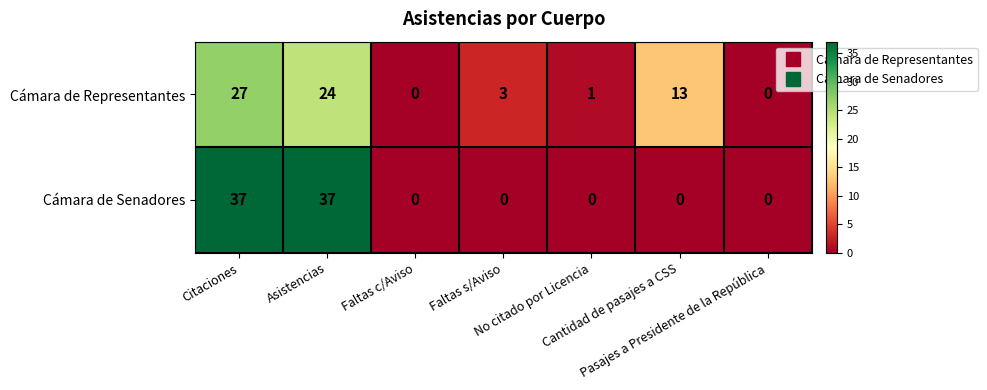

Which series has the largest range (max minus min)?

Cámara de Senadores